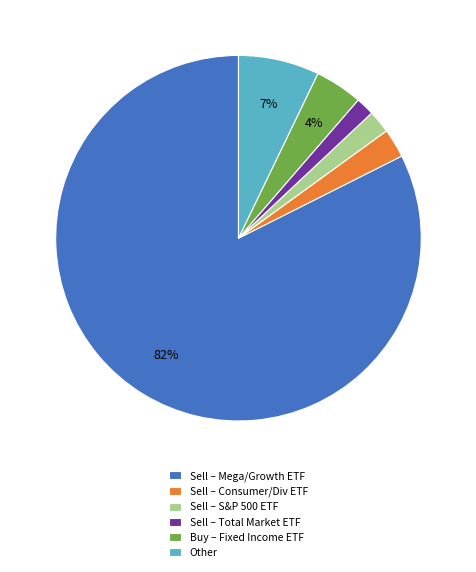

How many segments does this pie chart have?

6